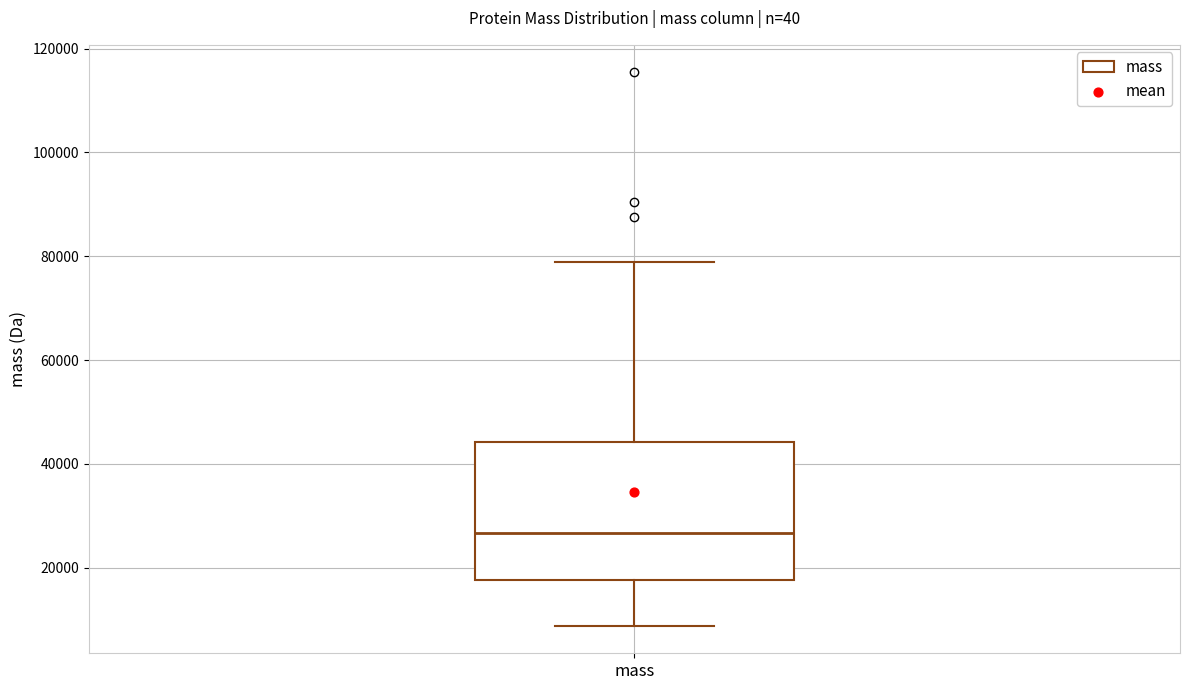

Transcribe this box plot: give where the median line is, the range the box spans, and where the two whiskers end, as read against the y-axis. The values are not printed on the chart, so give them approximately, as read against the axis.

median 26000, box 18000 to 44000, whiskers 8000 to 78000